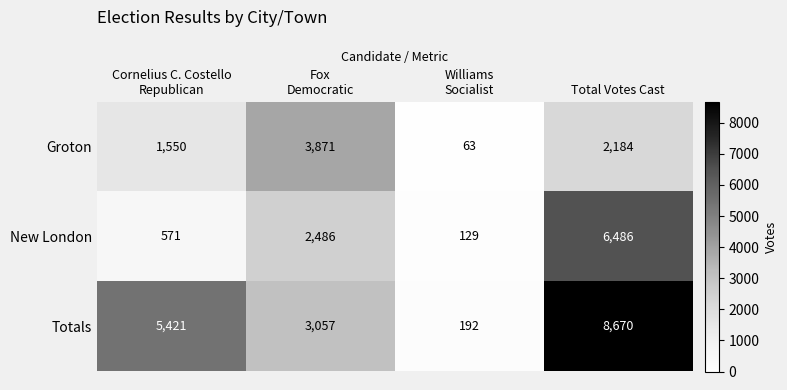

Which series has the largest total across all categories?

Totals